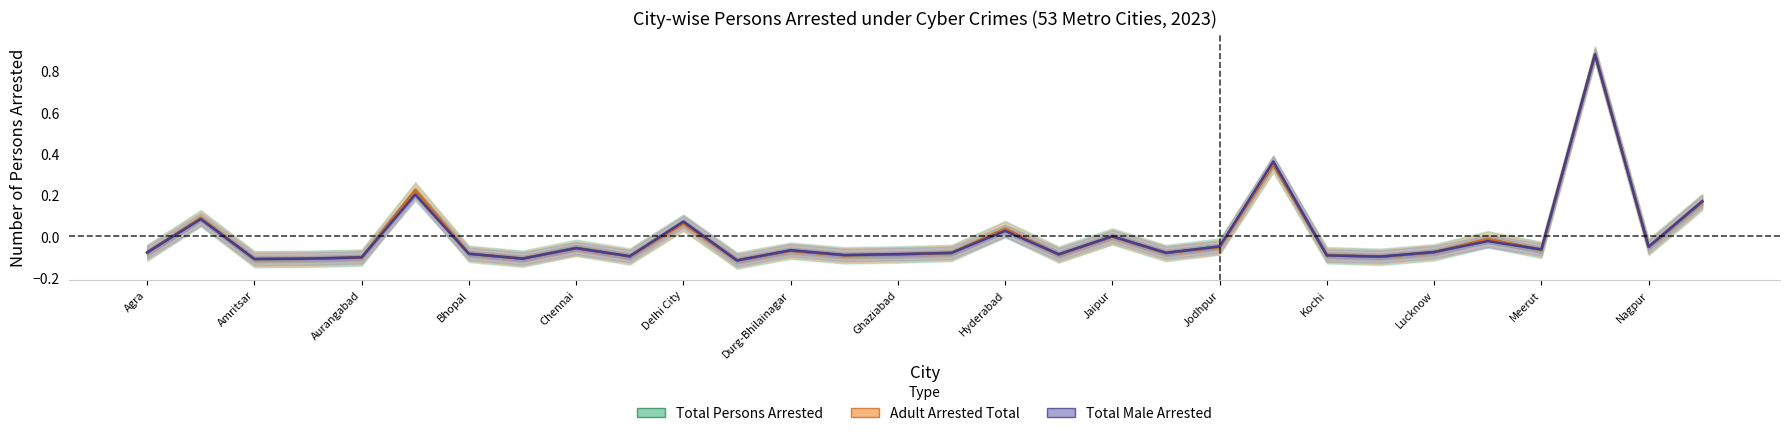

What is the value of the Adult Arrested Total point at the 24th from the left?

-0.1